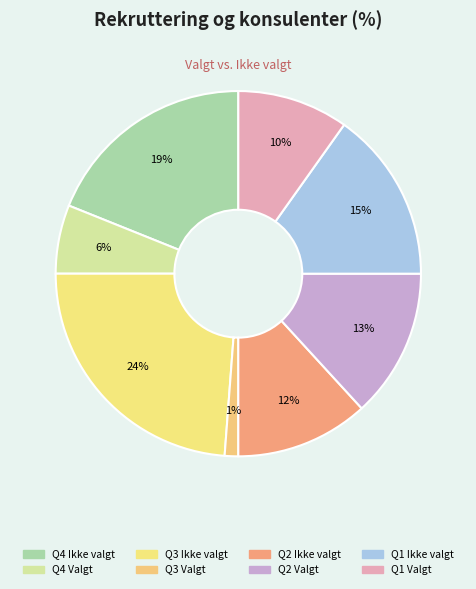

Which slice is the largest?

Q3 Ikke valgt